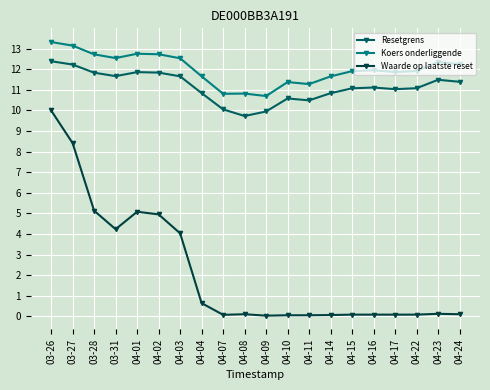

What is the sum of the Koers onderliggende values at 04-09 and 04-10?

22.1